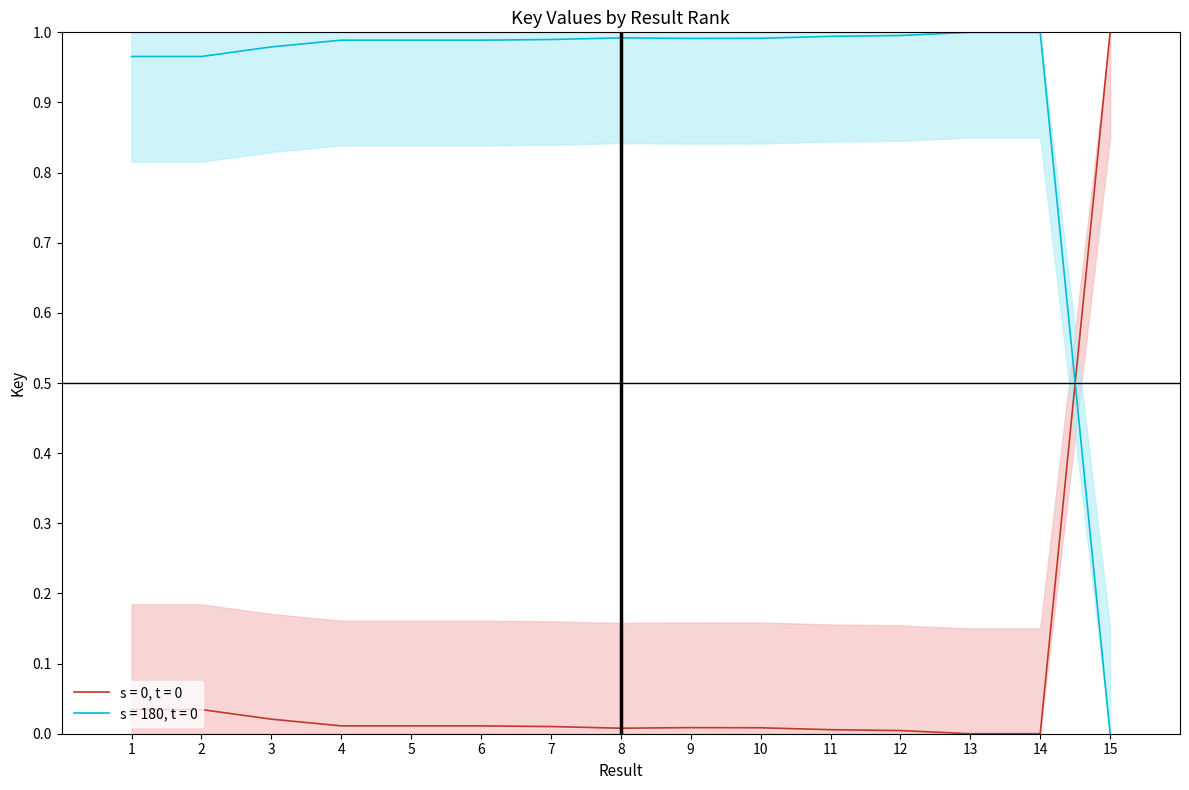

How many values are above zero?

14